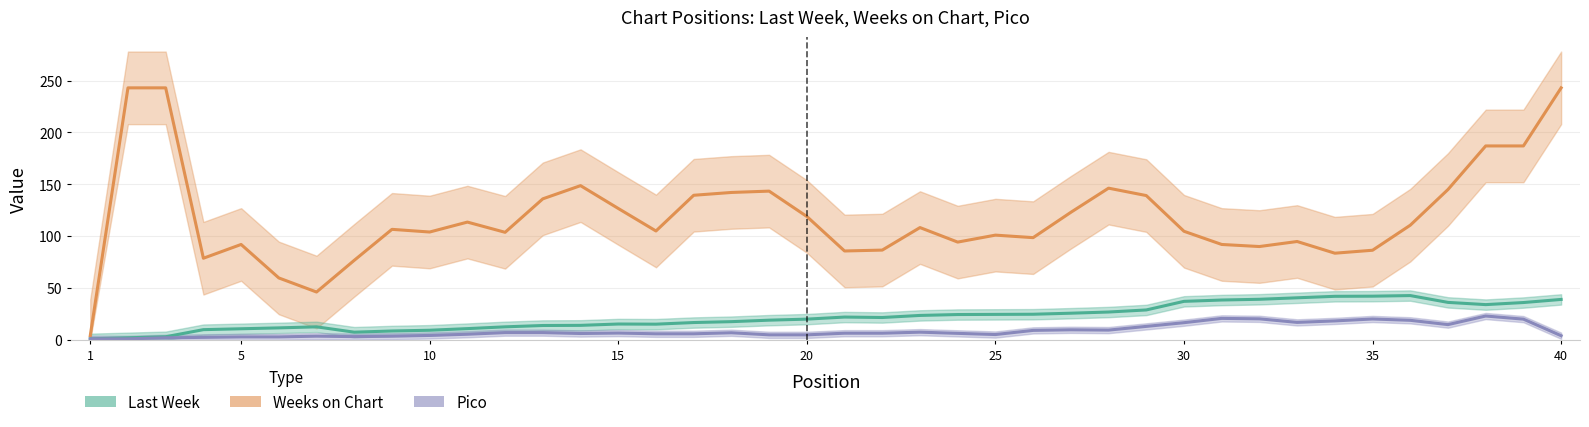

Is this an area chart (filled region under the line)?

No